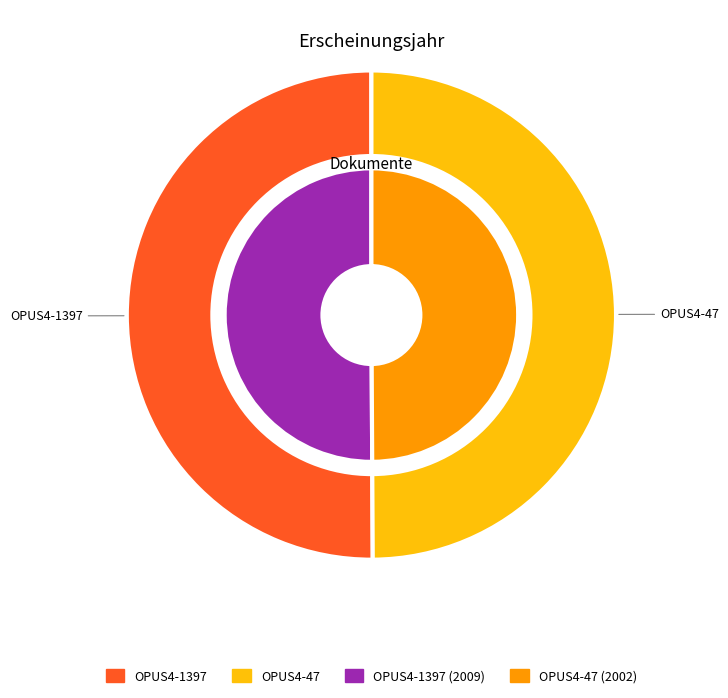

To the nearest percent, what is the combined percentage of OPUS4-1397 and OPUS4-47?

100%